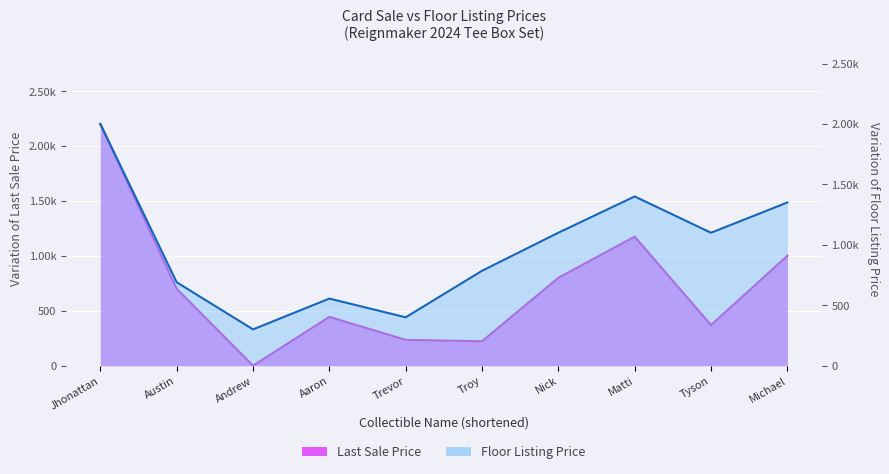

What is the label of the 9th point from the right?

Austin